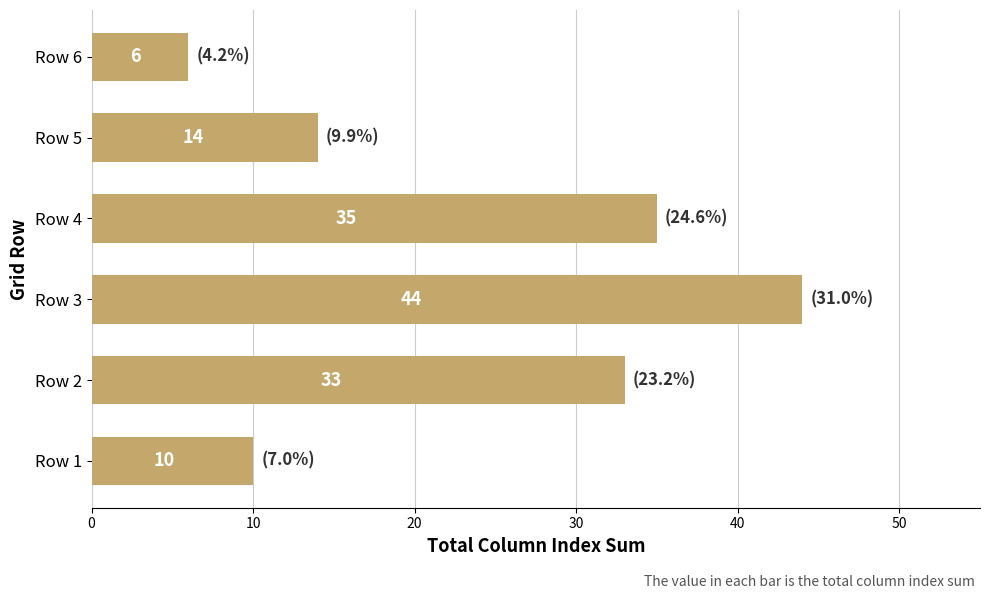

At which label is the value closest to 25?

Row 2